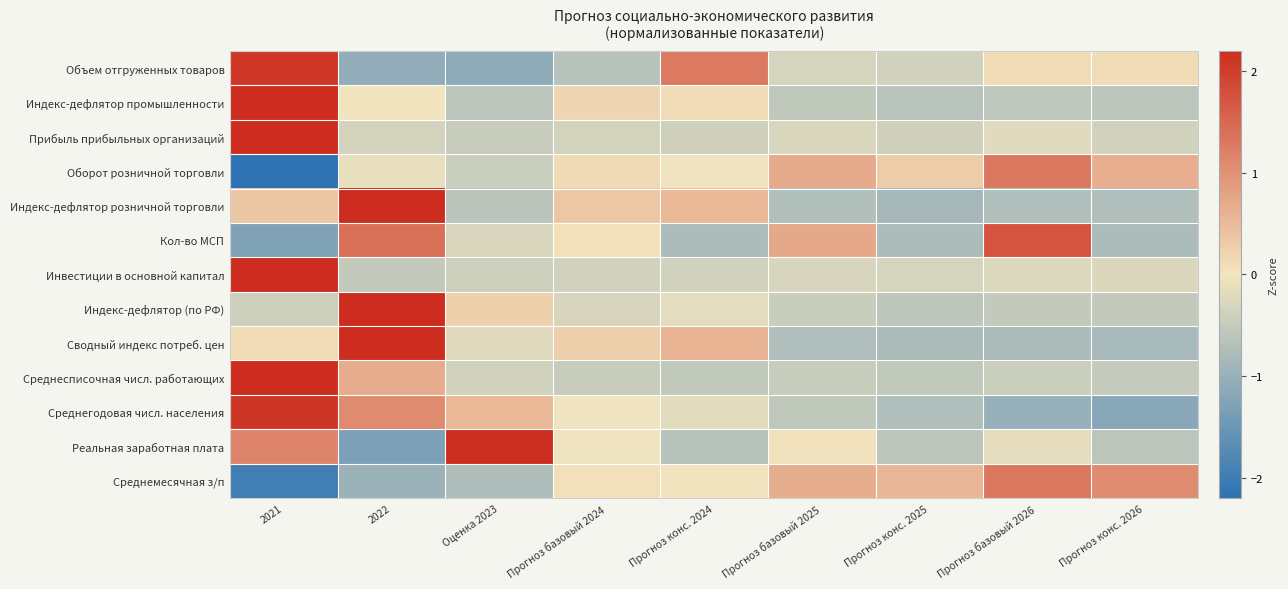

At which category is the sum across all series the highest?

2021